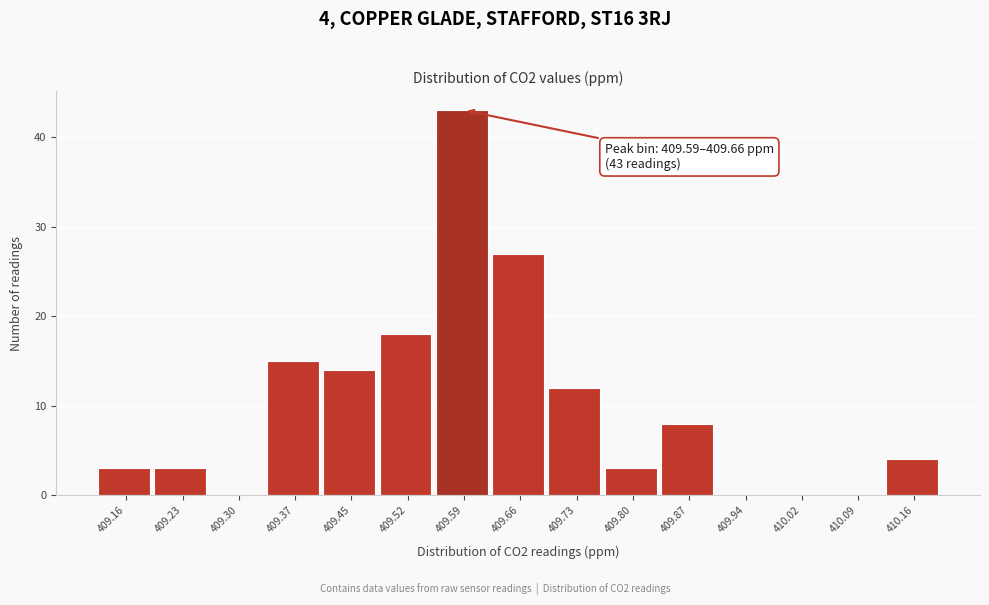

Reading left to right, what are all the values shown in this chart?

409.16=3	409.23=3	409.30=0	409.37=15	409.45=14	409.52=18	409.59=43	409.66=27	409.73=12	409.80=3	409.87=8	409.94=0	410.02=0	410.09=0	410.16=4